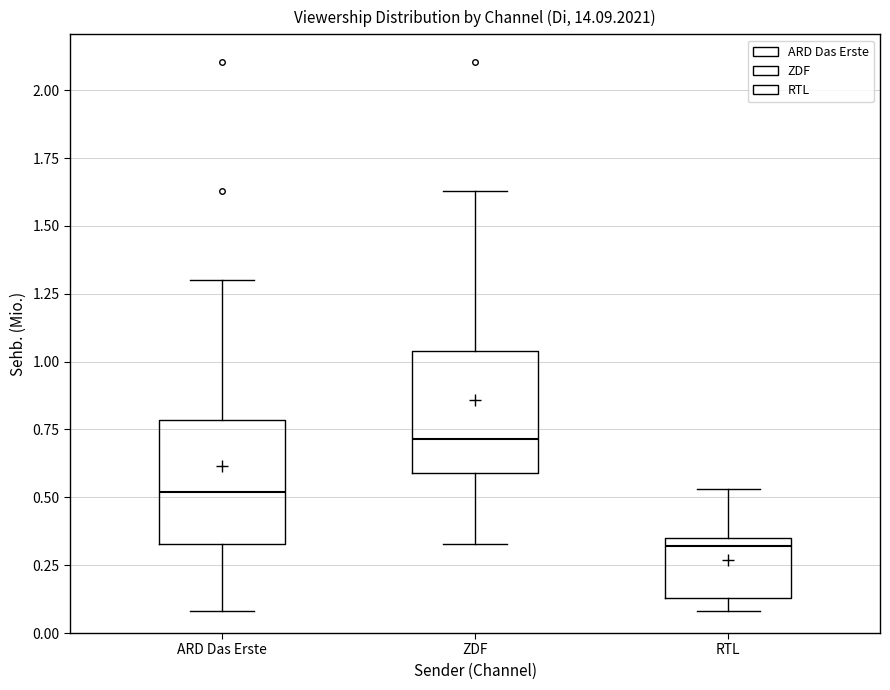

Which box's median line is the highest?

ZDF